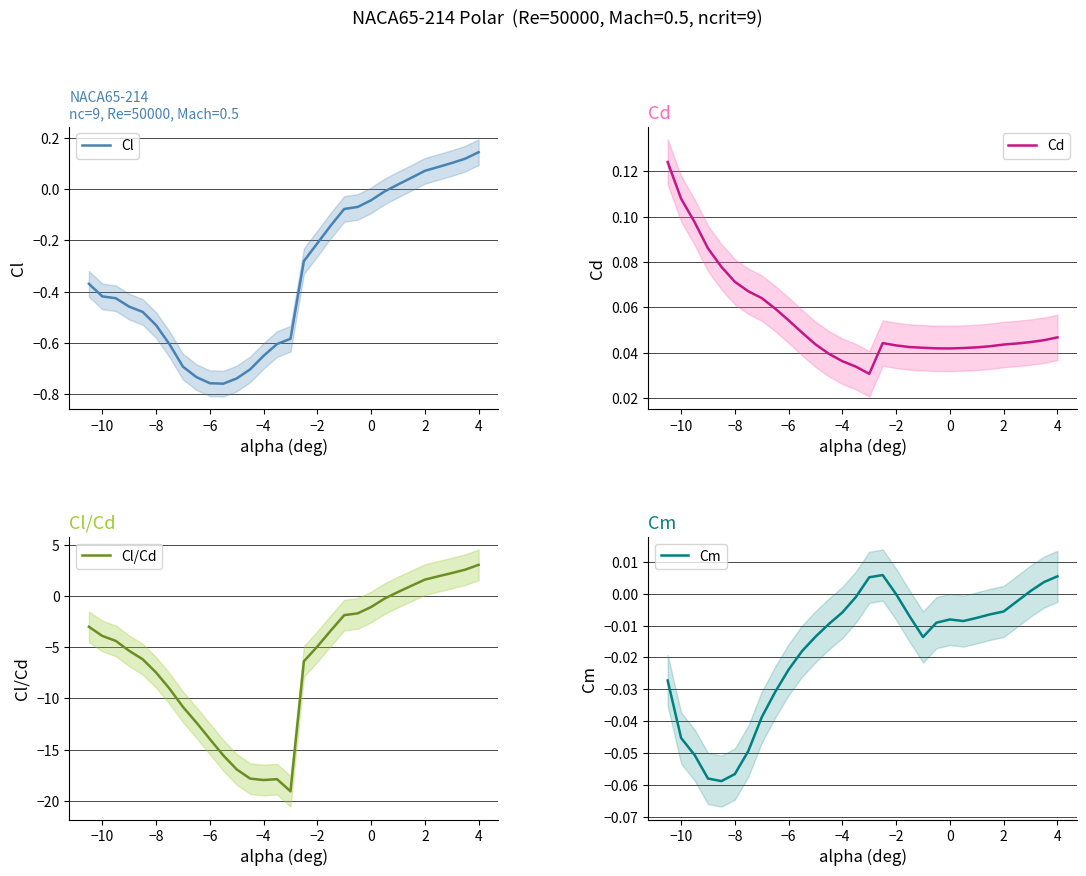

True or false: Cl/Cd has more than 0 interior local peaks.

True